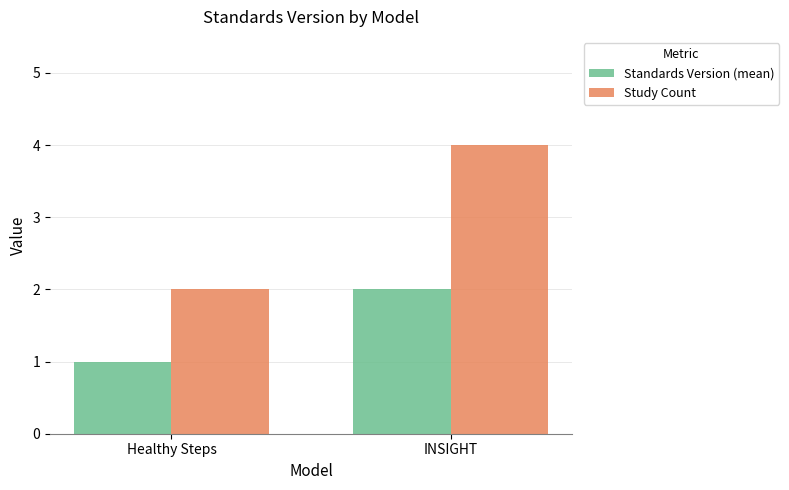

Reading right to left, what are all the values shown in this chart?

Standards Version (mean): INSIGHT=2	Healthy Steps=1
Study Count: INSIGHT=4	Healthy Steps=2